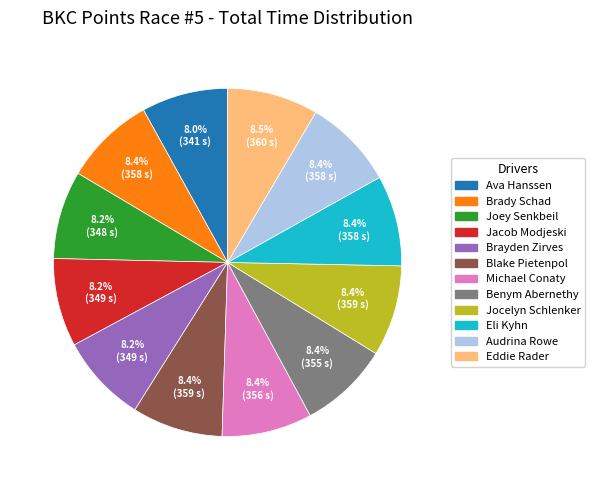

What portion of the pie excludes Brayden Zirves?

91.8%